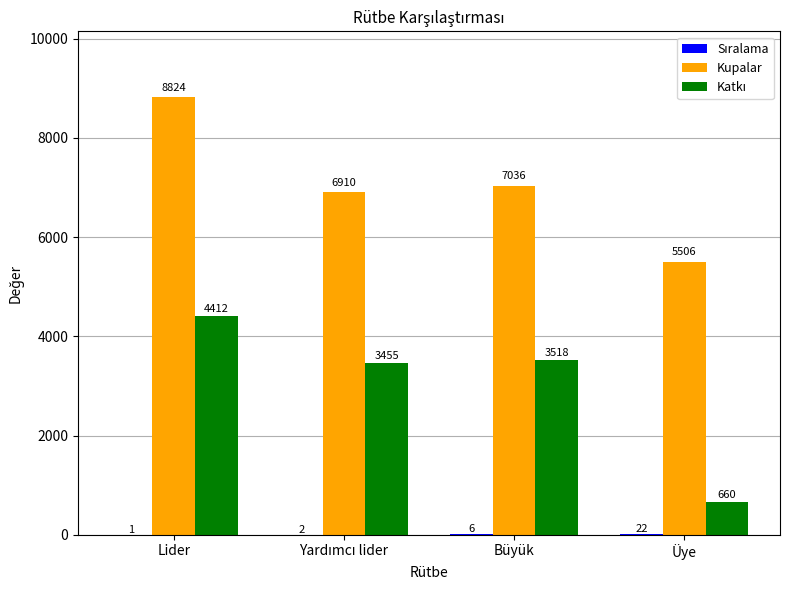

How many categories are shown in the chart?

4